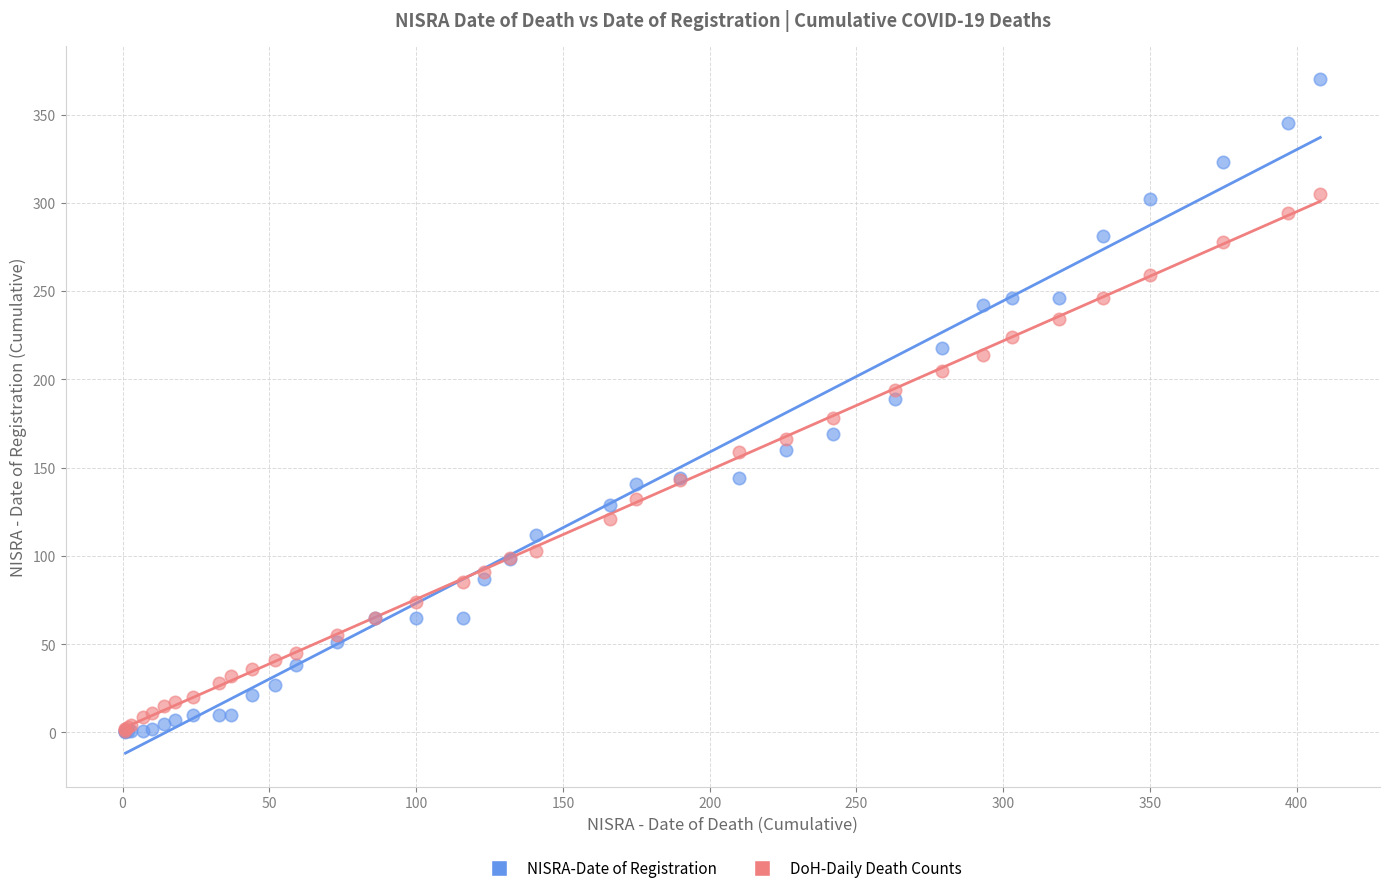

Which series has the largest Y range (max minus min)?

NISRA-Date of Registration